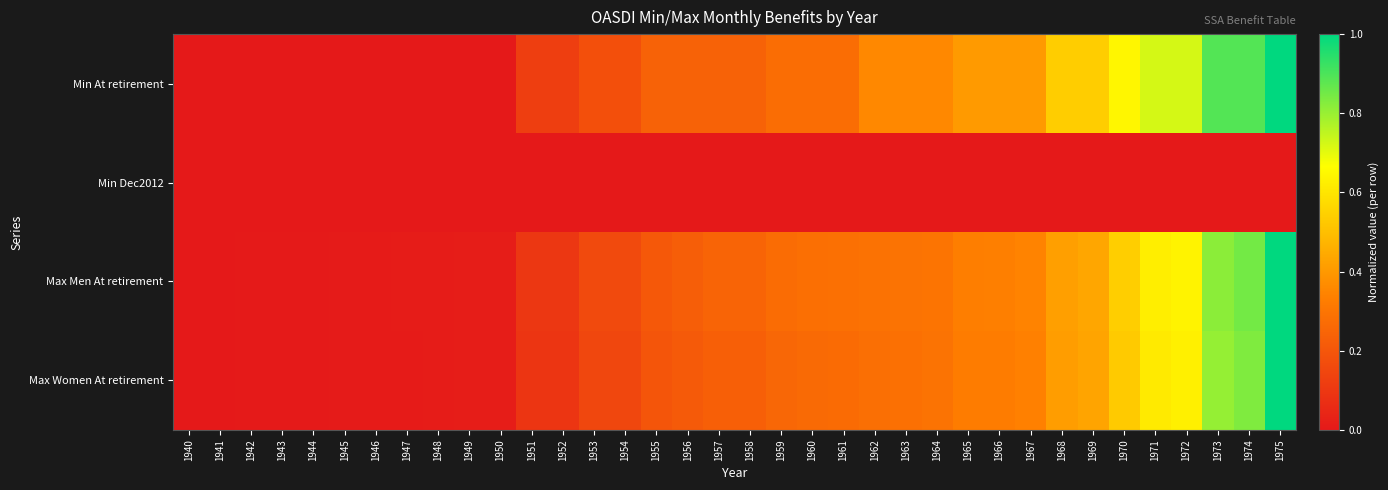

What is the total value across all series at 1969?

1.4